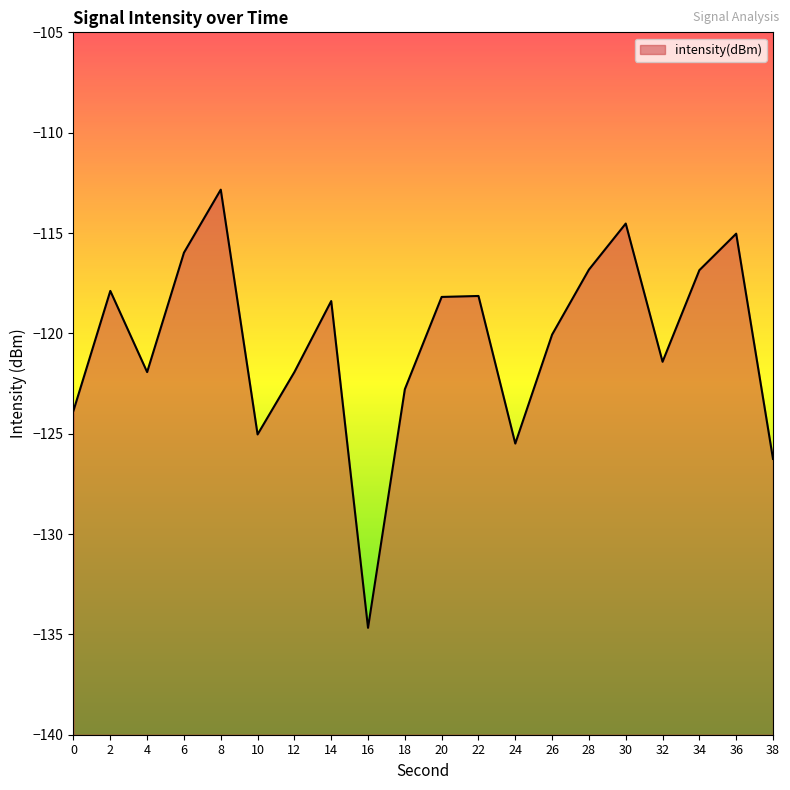

The value at 10 is -125.0. True or false?

True